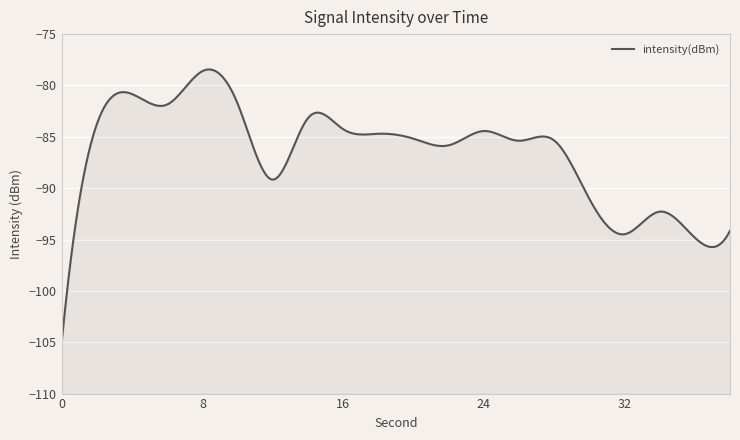

Where is the first local maximum?

4